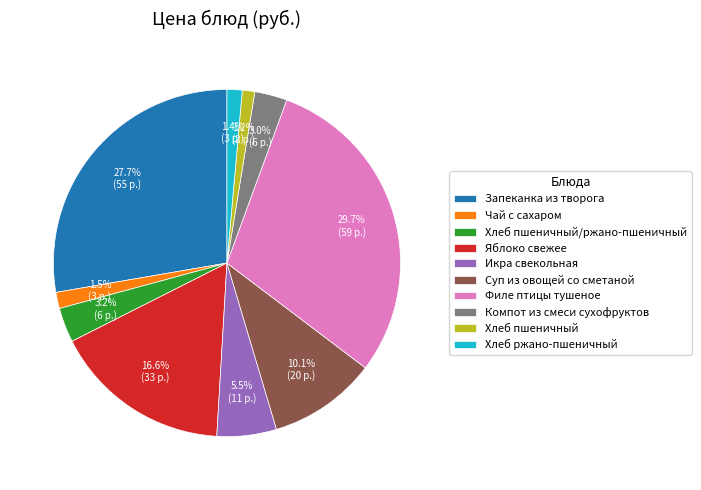

Which category has the biggest portion of the pie?

Филе птицы тушеное